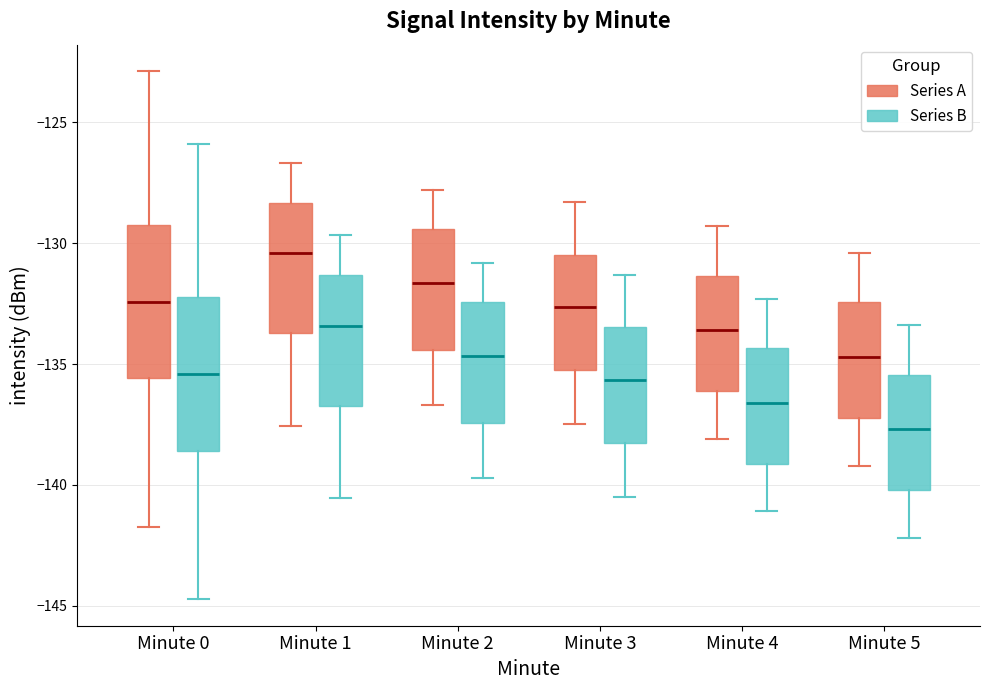

Where is the lower edge of the box for Minute 5 (Series A) on the y-axis? The values are not printed on the chart, so give them approximately, as read against the axis.

-137.0